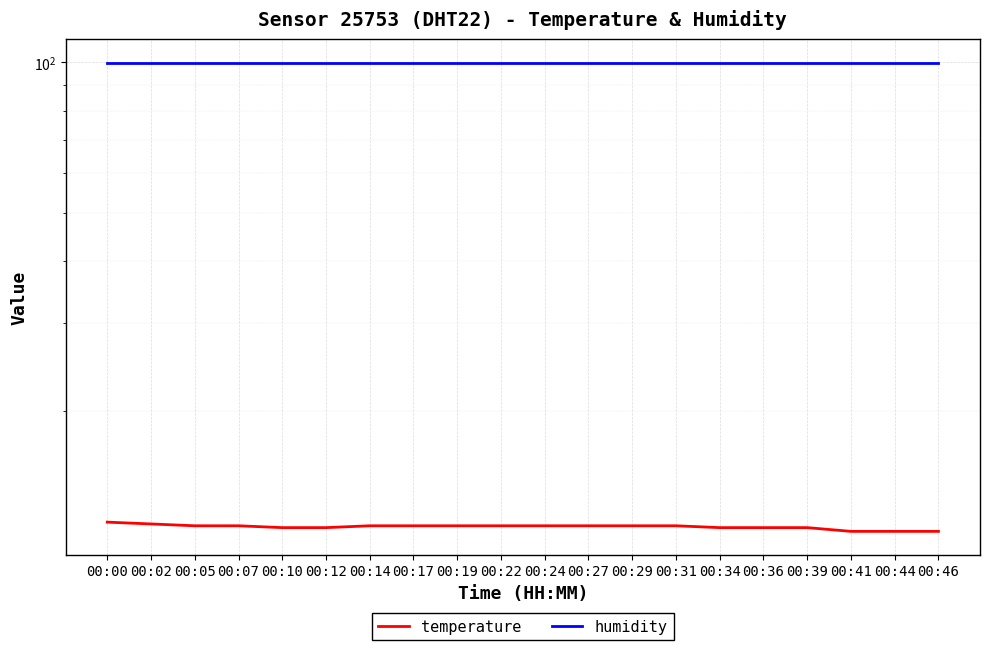

True or false: humidity and temperature intersect in this chart.

False